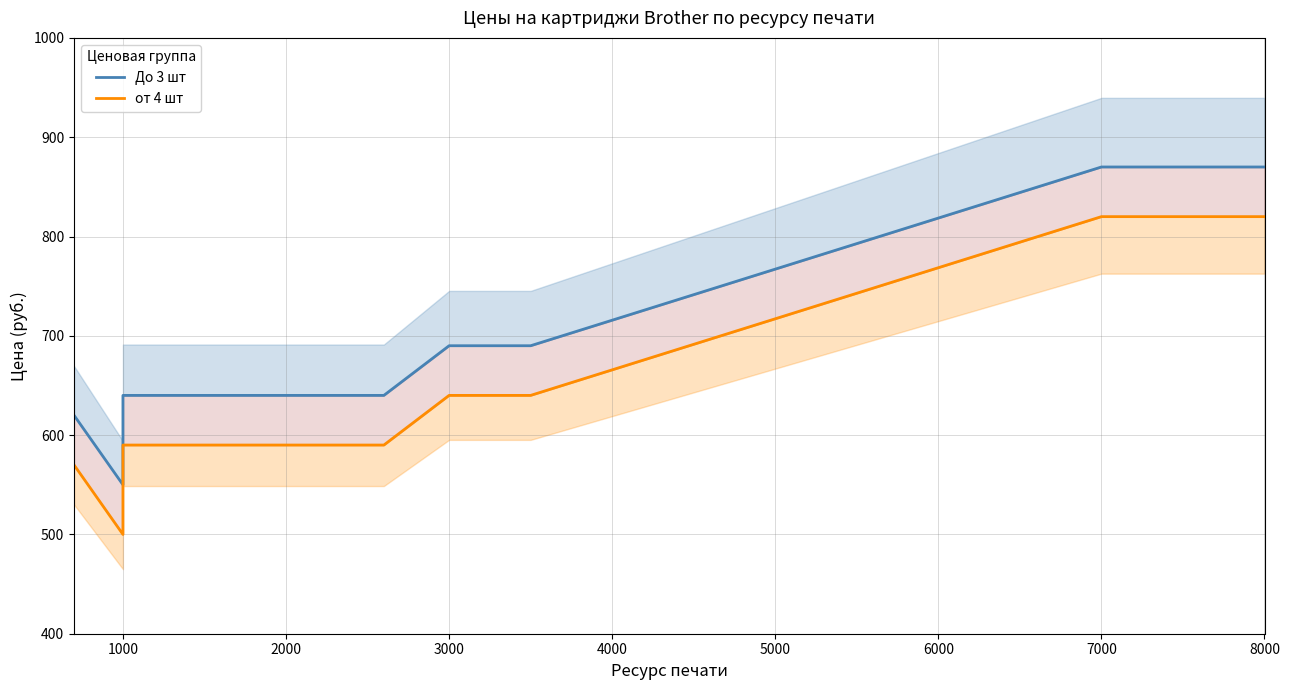

True or false: До 3 шт and от 4 шт cross at least once.

False